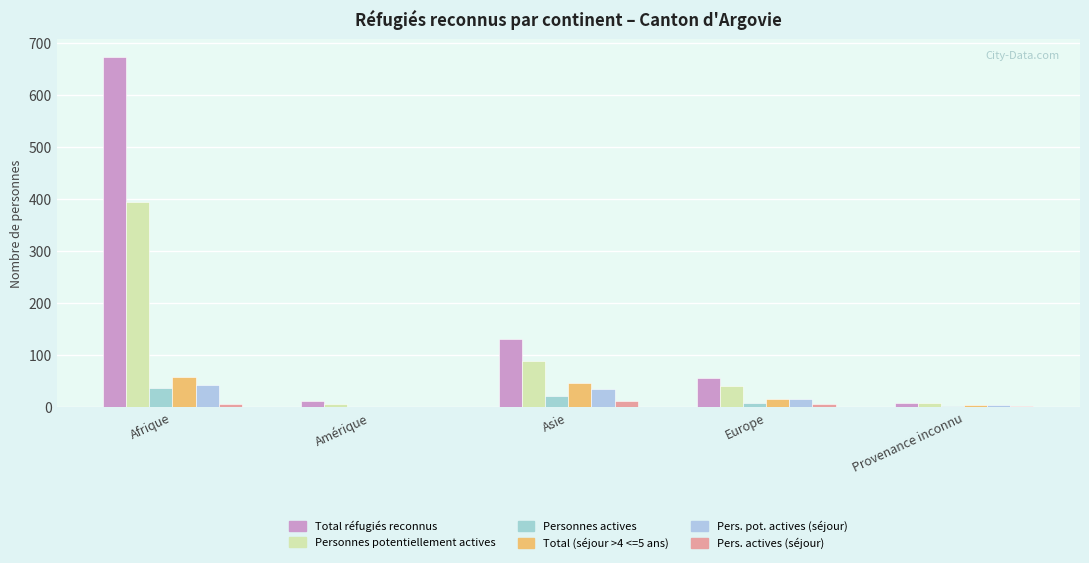

How many groups of bars are there?

5